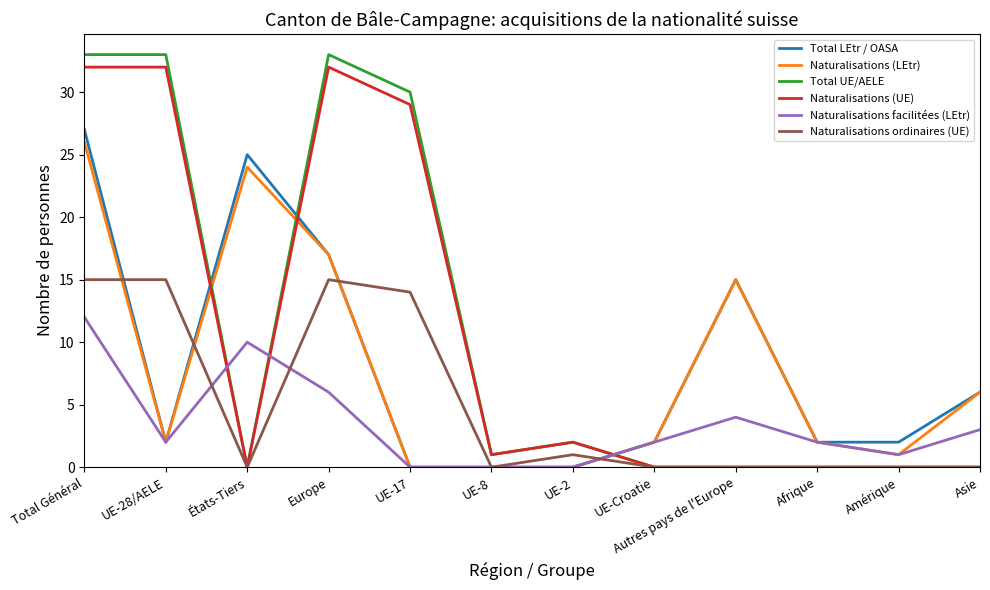

What is the sum of all Naturalisations facilitées (LEtr) values?

42